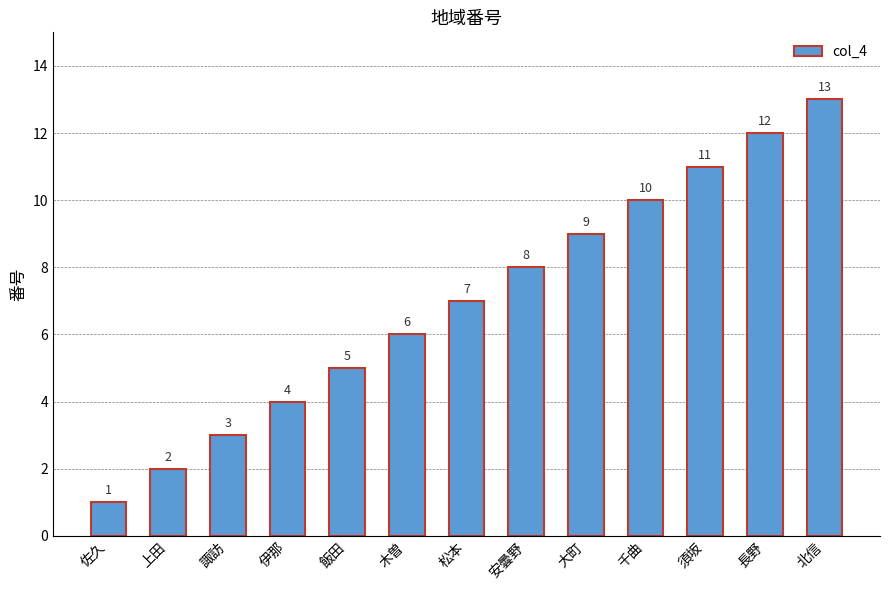

Rank the categories by value from lowest to highest.

佐久, 上田, 諏訪, 伊那, 飯田, 木曽, 松本, 安曇野, 大町, 千曲, 須坂, 長野, 北信